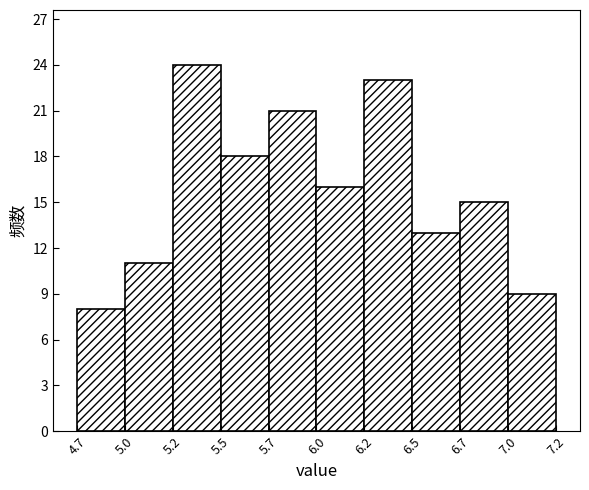

Reading left to right, what are all the values shown in this chart?

4.7=8	5.0=11	5.2=24	5.5=18	5.7=21	6.0=16	6.2=23	6.5=13	6.7=15	7.0=9